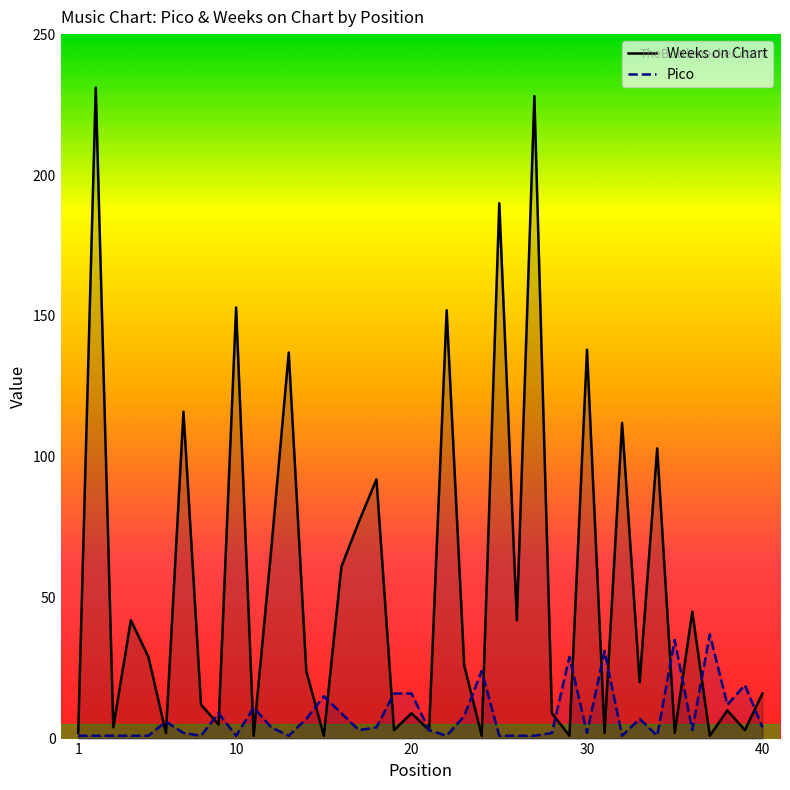

Which series has the largest total across all categories?

Weeks on Chart